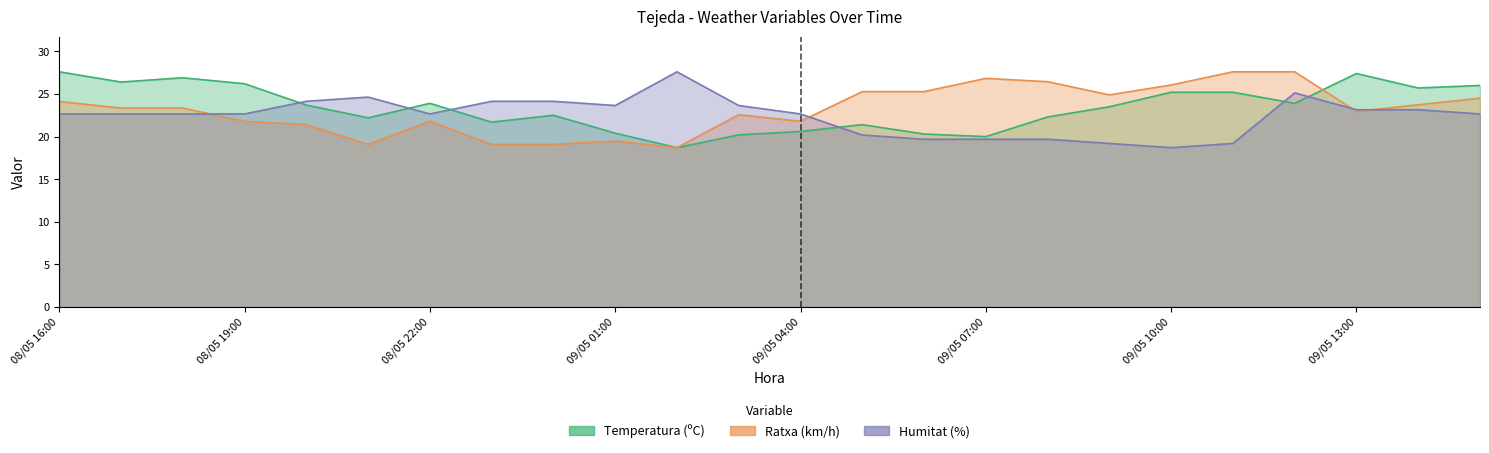

What is the label of the 13th point from the left?

09/05 04:00